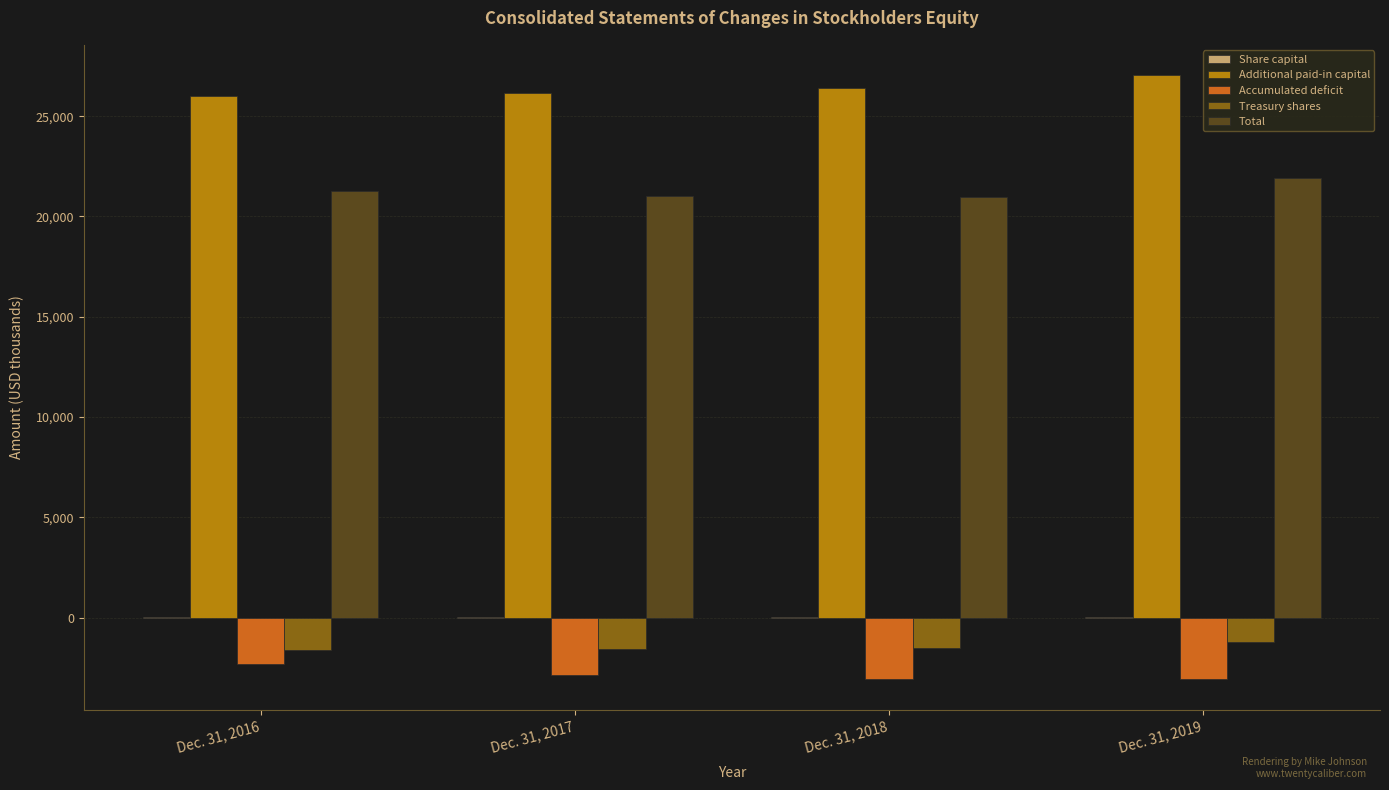

The value of Additional paid-in capital at Dec. 31, 2017 is 26180. True or false?

True